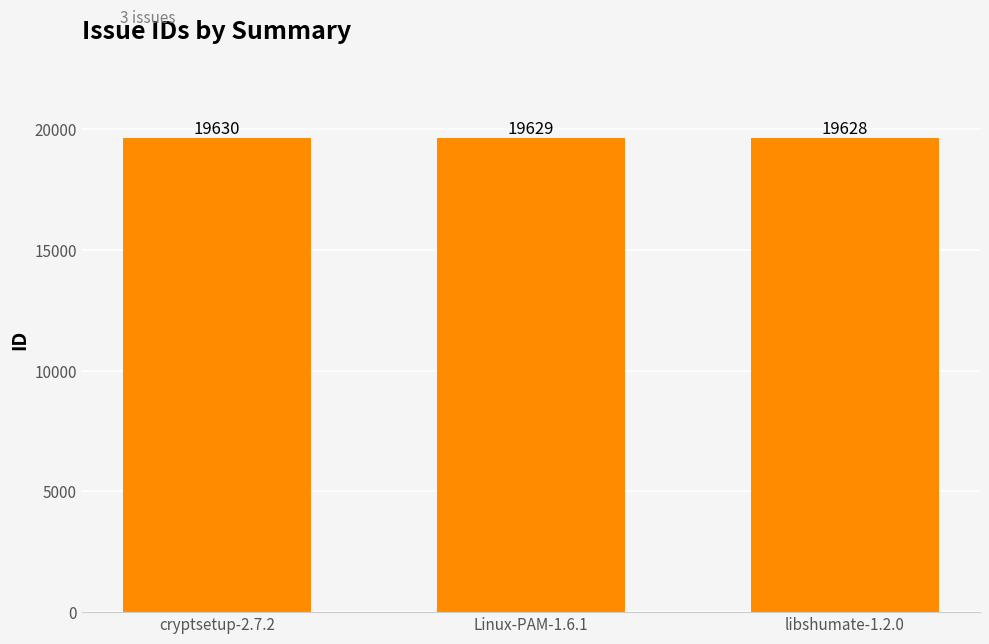

The chart shows a value of 31841 at cryptsetup-2.7.2. True or false?

False